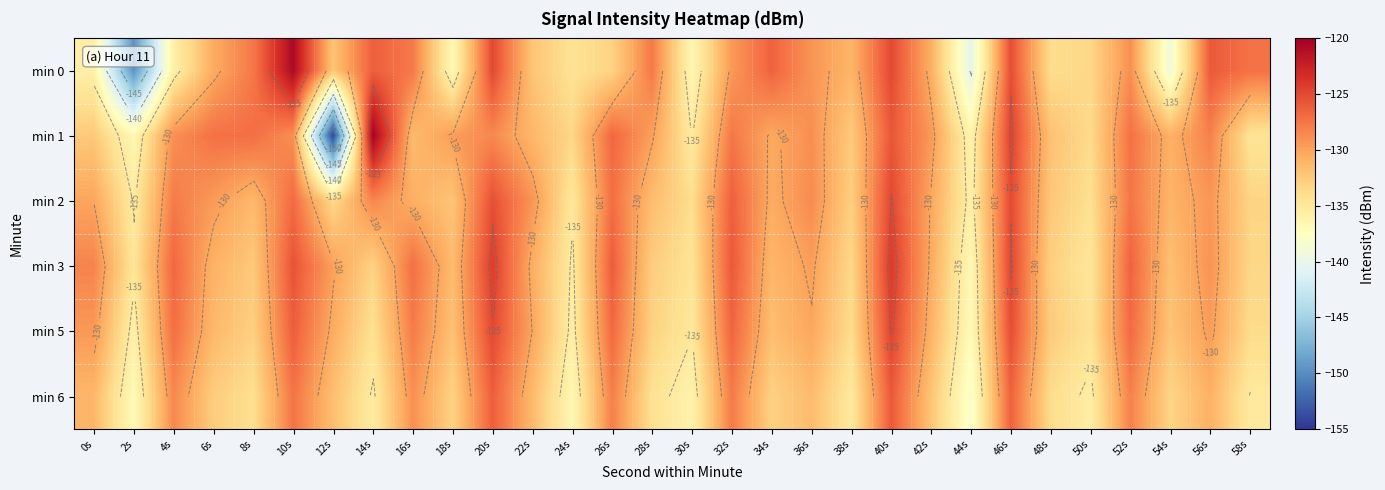

At which category does the chart reach its minimum across all series?

12s